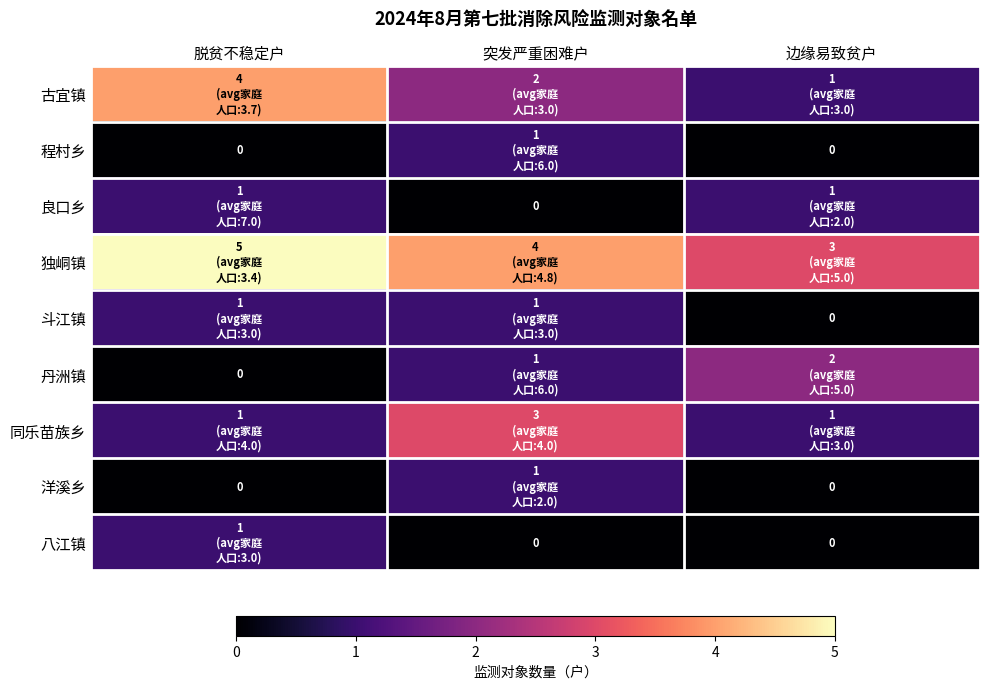

The value of 程村乡 at 边缘易致贫户 is 1. True or false?

False